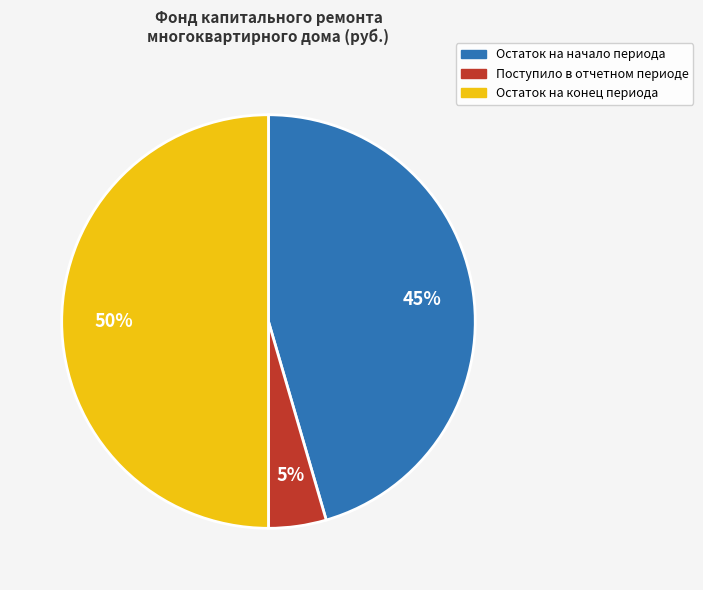

Which has a higher value, Остаток на начало периода or Поступило в отчетном периоде?

Остаток на начало периода